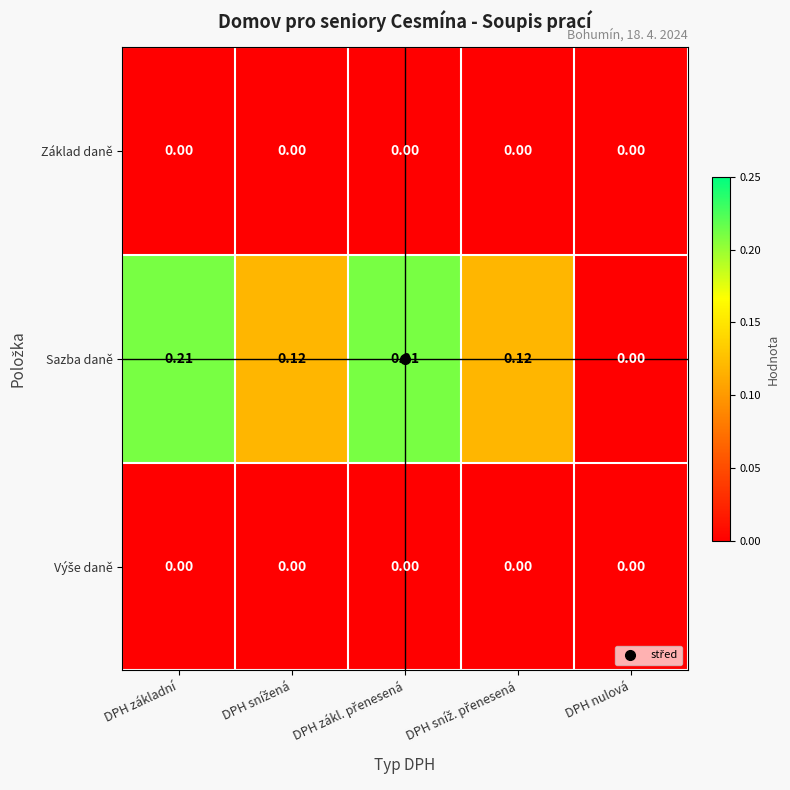

Which series has the widest spread of values?

Sazba daně